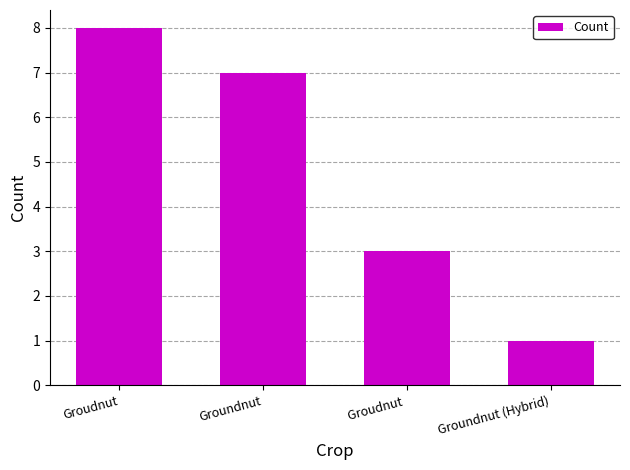

Read the value at Groudnut .

3